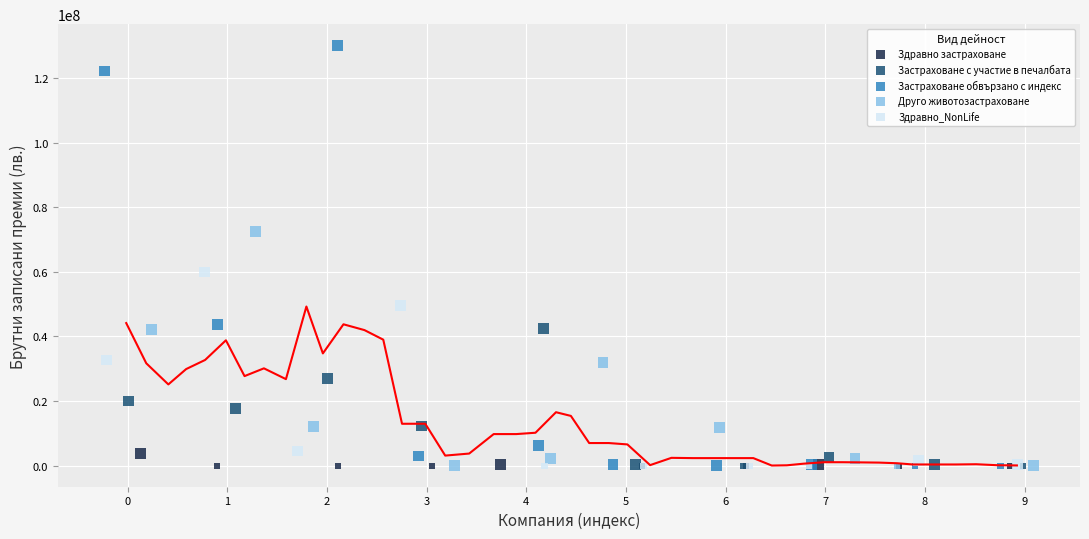

Which series contains the highest Y value?

Застраховане обвързано с индекс